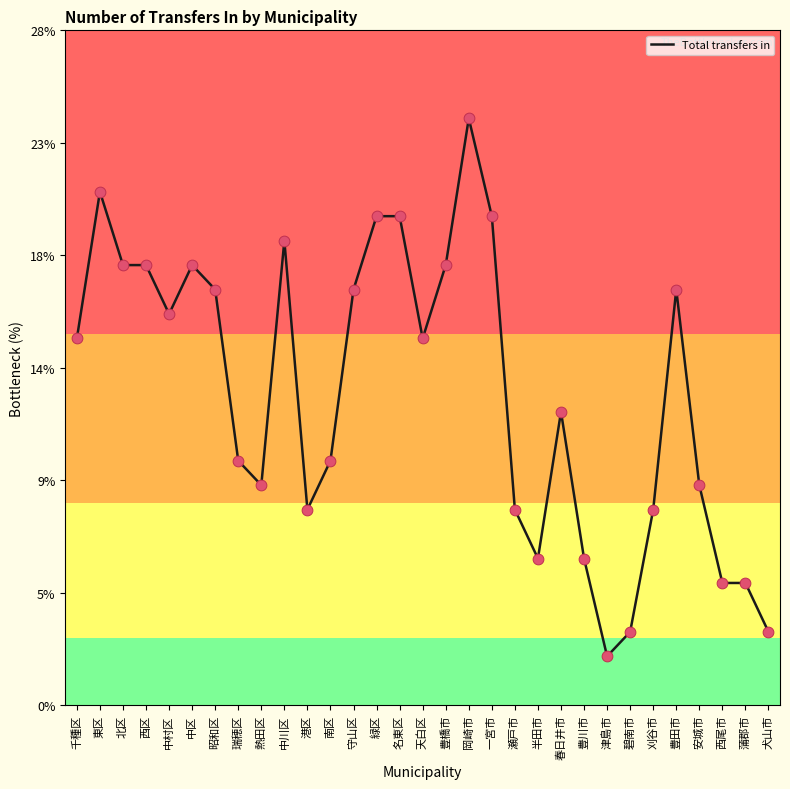

What is the ratio of the value at 瑞穂区 to the value at 豊田市?

0.6